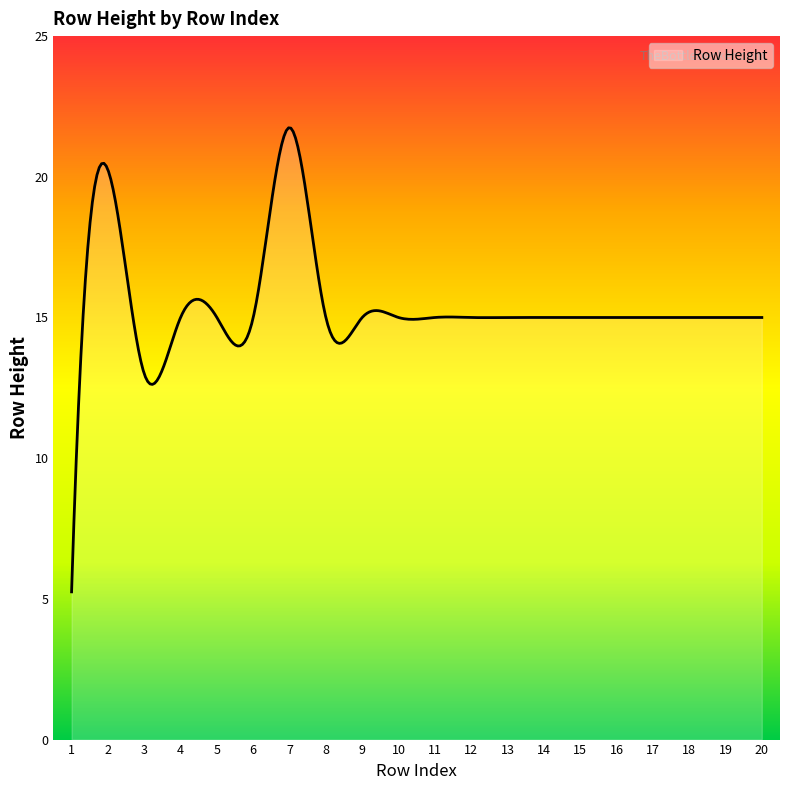

What is the difference between the maximum and minimum values?

16.5